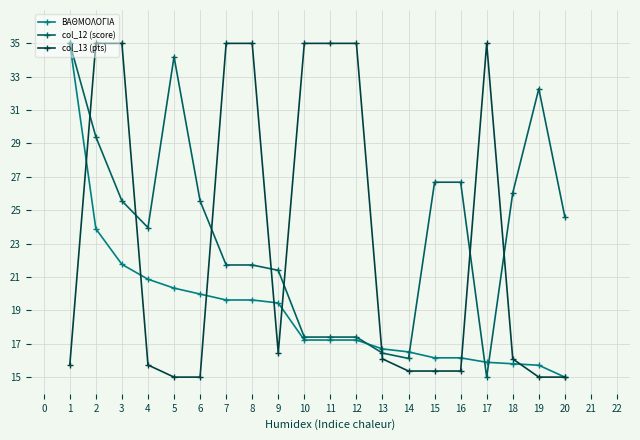

What is the total value across all series at 1?

85.7